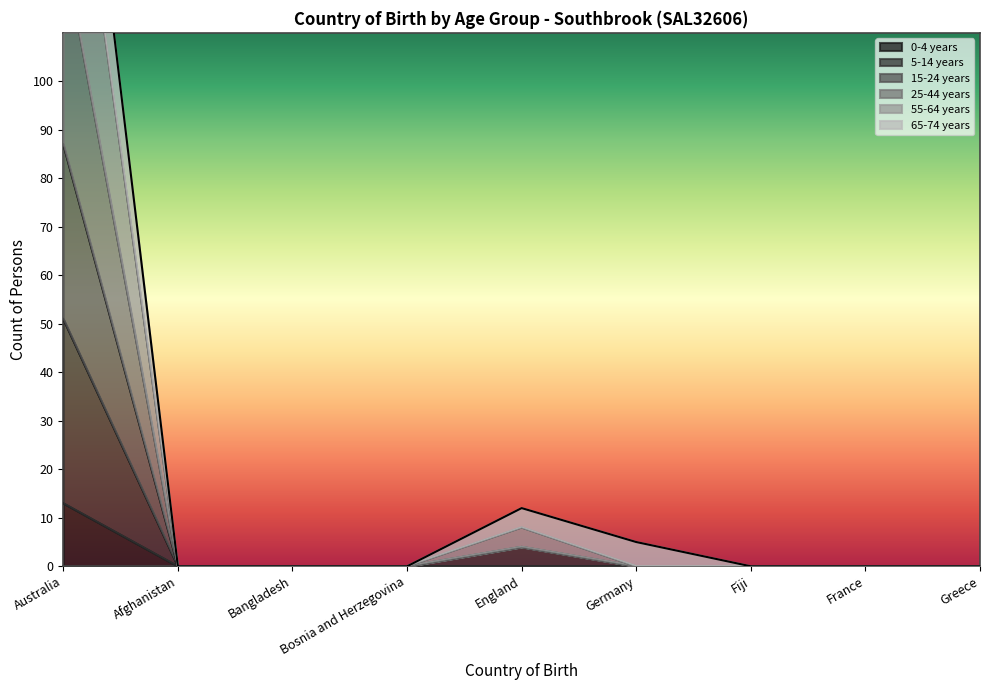

Does the chart have visible grid lines?

No